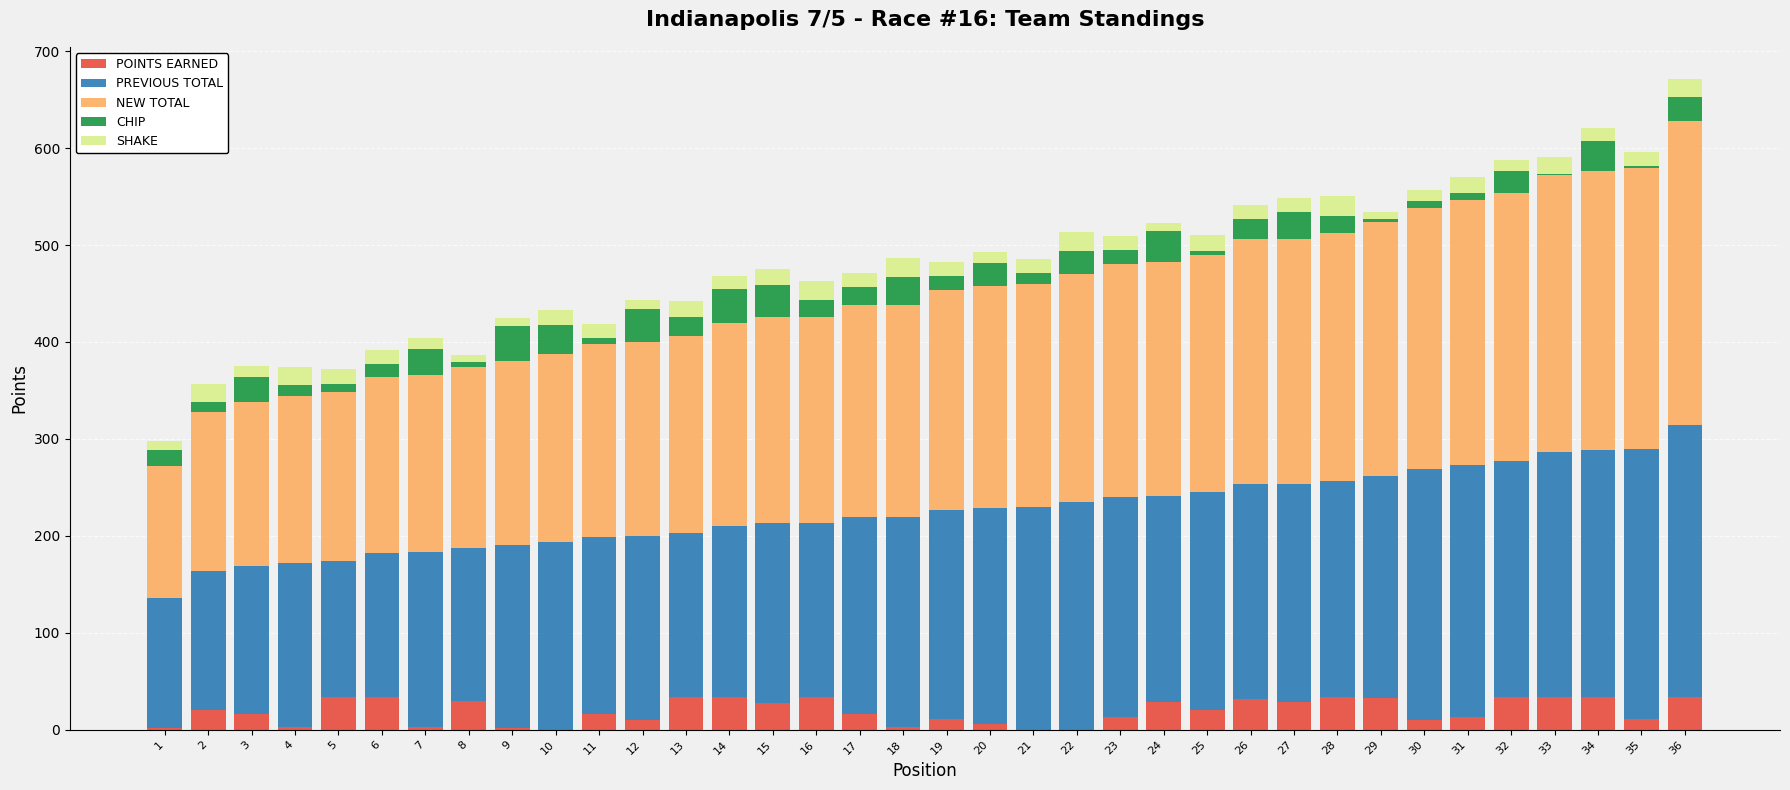

Is it true that POINTS EARNED equals 50 at 24?

False